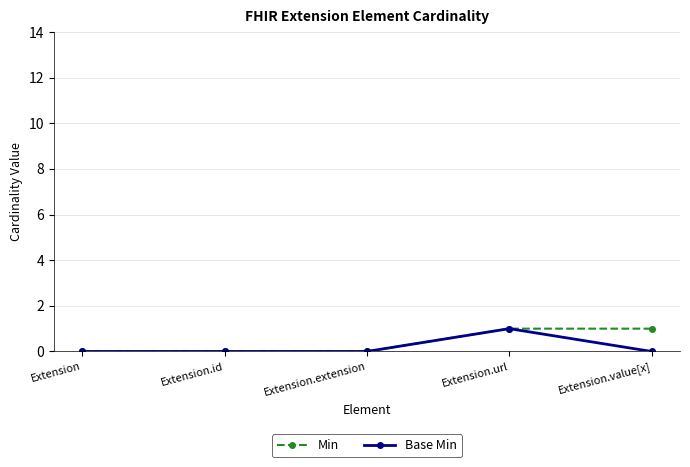

The Min series shows -1 at Extension. True or false?

False